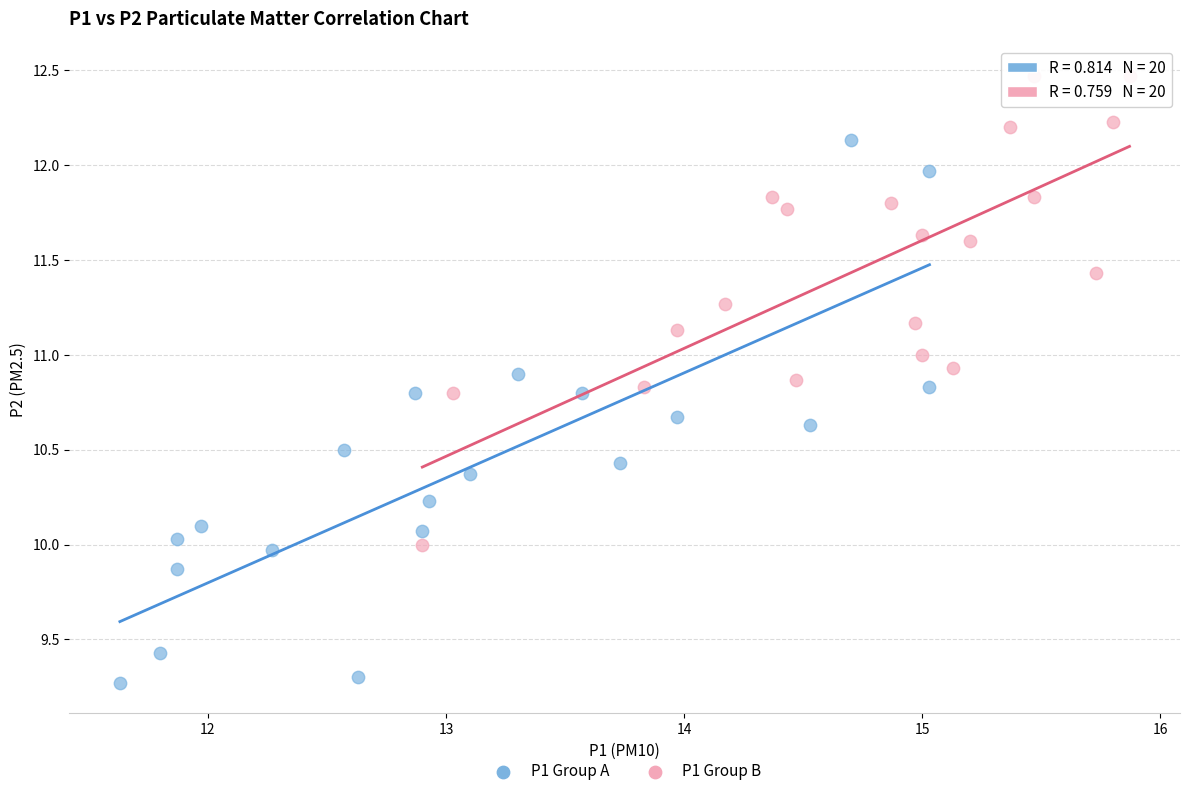

Which series reaches the minimum Y coordinate?

P1 Group A